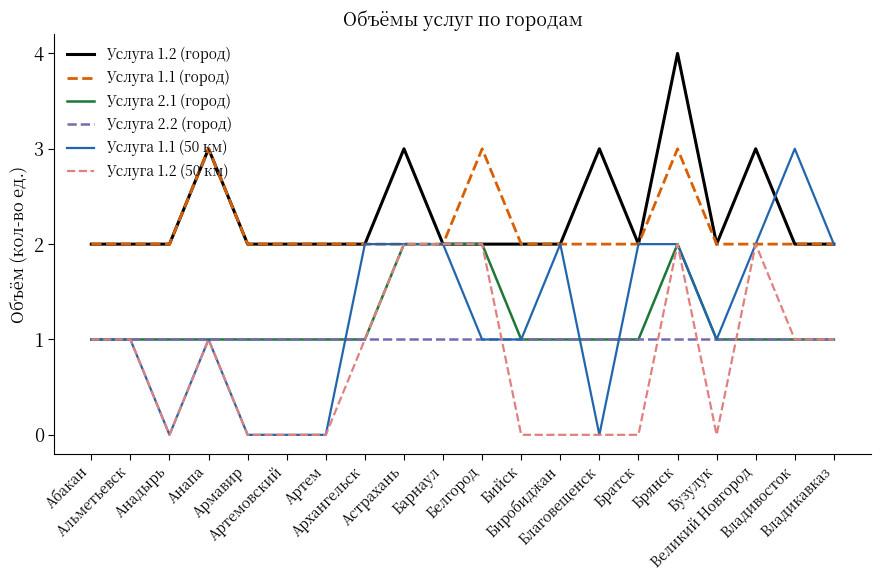

Reading left to right, list all the values displayed in this chart.

Услуга 1.2 (город): Абакан=2	Альметьевск=2	Анадырь=2	Анапа=3	Армавир=2	Артемовский=2	Артем=2	Архангельск=2	Астрахань=3	Барнаул=2	Белгород=2	Бийск=2	Биробиджан=2	Благовещенск=3	Братск=2	Брянск=4	Бузулук=2	Великий Новгород=3	Владивосток=2	Владикавказ=2
Услуга 1.1 (город): Абакан=2	Альметьевск=2	Анадырь=2	Анапа=3	Армавир=2	Артемовский=2	Артем=2	Архангельск=2	Астрахань=2	Барнаул=2	Белгород=3	Бийск=2	Биробиджан=2	Благовещенск=2	Братск=2	Брянск=3	Бузулук=2	Великий Новгород=2	Владивосток=2	Владикавказ=2
Услуга 2.1 (город): Абакан=1	Альметьевск=1	Анадырь=1	Анапа=1	Армавир=1	Артемовский=1	Артем=1	Архангельск=1	Астрахань=2	Барнаул=2	Белгород=2	Бийск=1	Биробиджан=1	Благовещенск=1	Братск=1	Брянск=2	Бузулук=1	Великий Новгород=1	Владивосток=1	Владикавказ=1
Услуга 2.2 (город): Абакан=1	Альметьевск=1	Анадырь=1	Анапа=1	Армавир=1	Артемовский=1	Артем=1	Архангельск=1	Астрахань=1	Барнаул=1	Белгород=1	Бийск=1	Биробиджан=1	Благовещенск=1	Братск=1	Брянск=1	Бузулук=1	Великий Новгород=1	Владивосток=1	Владикавказ=1
Услуга 1.1 (50 км): Абакан=1	Альметьевск=1	Анадырь=0	Анапа=1	Армавир=0	Артемовский=0	Артем=0	Архангельск=2	Астрахань=2	Барнаул=2	Белгород=1	Бийск=1	Биробиджан=2	Благовещенск=0	Братск=2	Брянск=2	Бузулук=1	Великий Новгород=2	Владивосток=3	Владикавказ=2
Услуга 1.2 (50 км): Абакан=1	Альметьевск=1	Анадырь=0	Анапа=1	Армавир=0	Артемовский=0	Артем=0	Архангельск=1	Астрахань=2	Барнаул=2	Белгород=2	Бийск=0	Биробиджан=0	Благовещенск=0	Братск=0	Брянск=2	Бузулук=0	Великий Новгород=2	Владивосток=1	Владикавказ=1